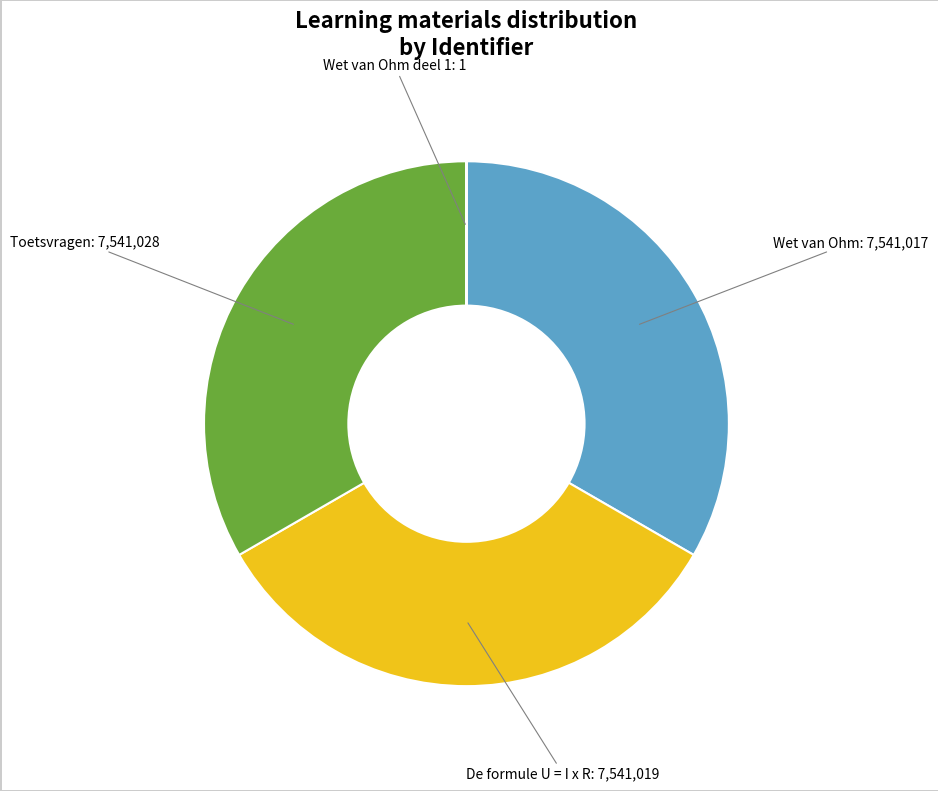

True or false: Toetsvragen accounts for 21% of the total.

False